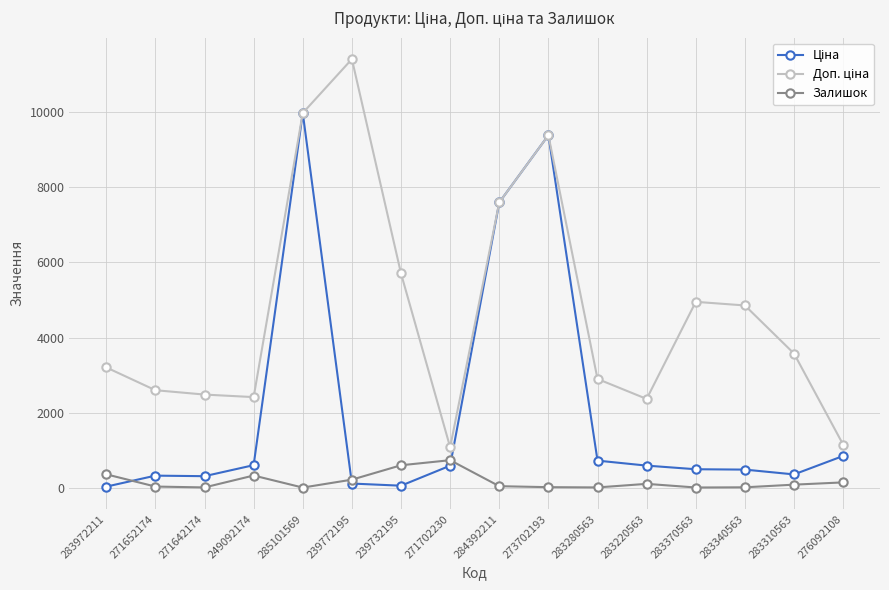

At which category does Залишок reach its first local peak?

249092174